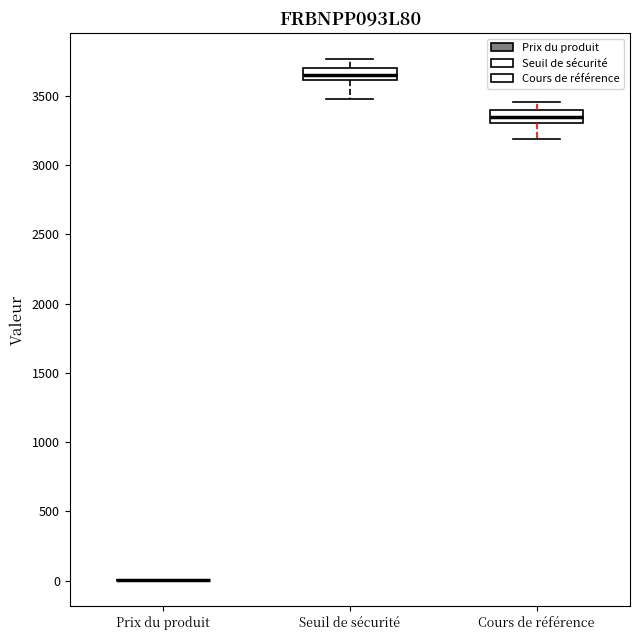

Where is the lower edge of the box for Seuil de sécurité on the y-axis? The values are not printed on the chart, so give them approximately, as read against the axis.

3600